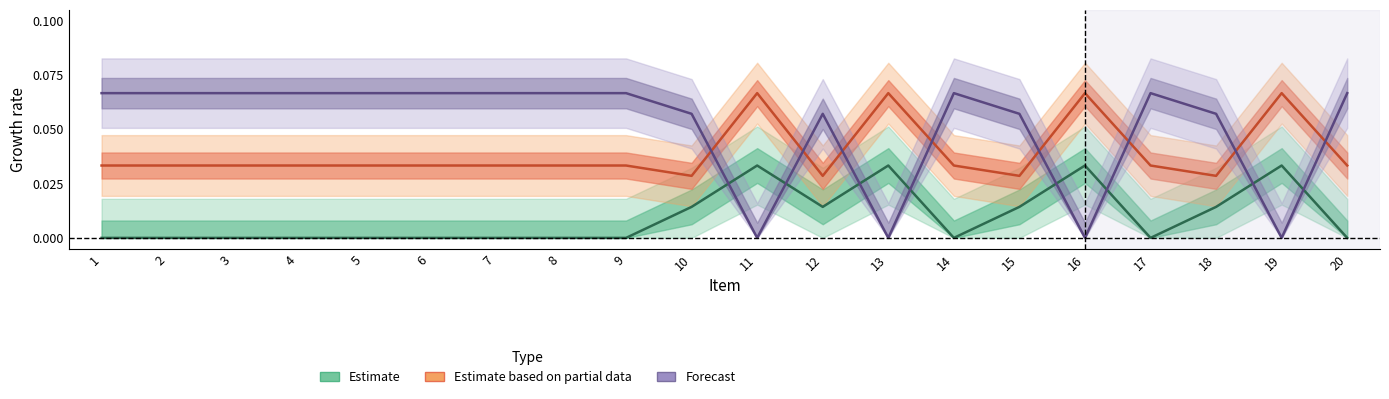

What is the total value across all series at 16?

0.1